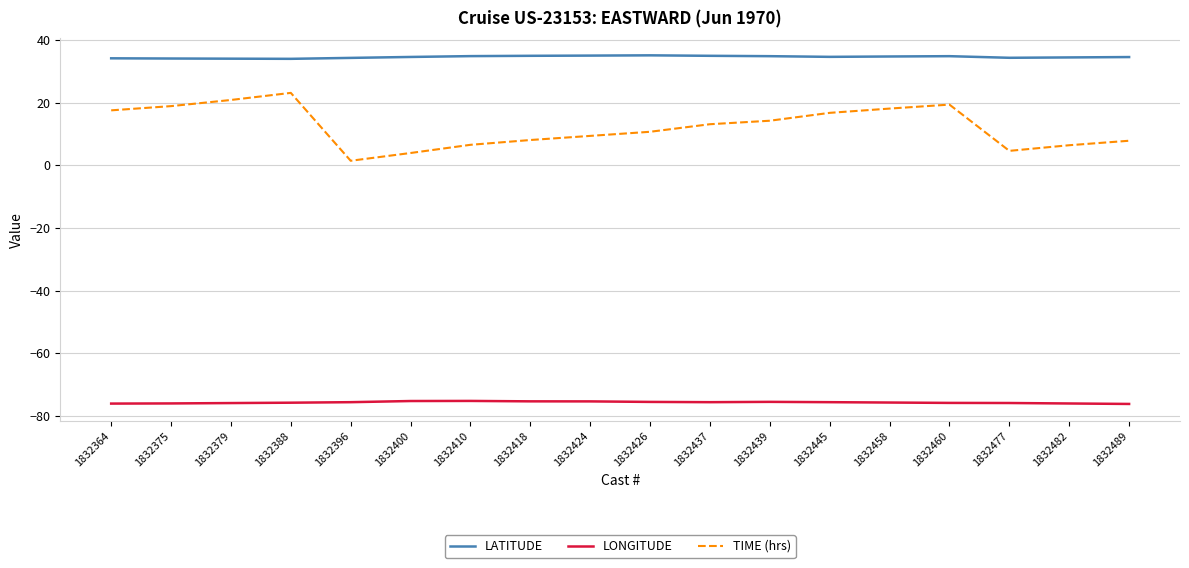

How many categories are shown in the chart?

18